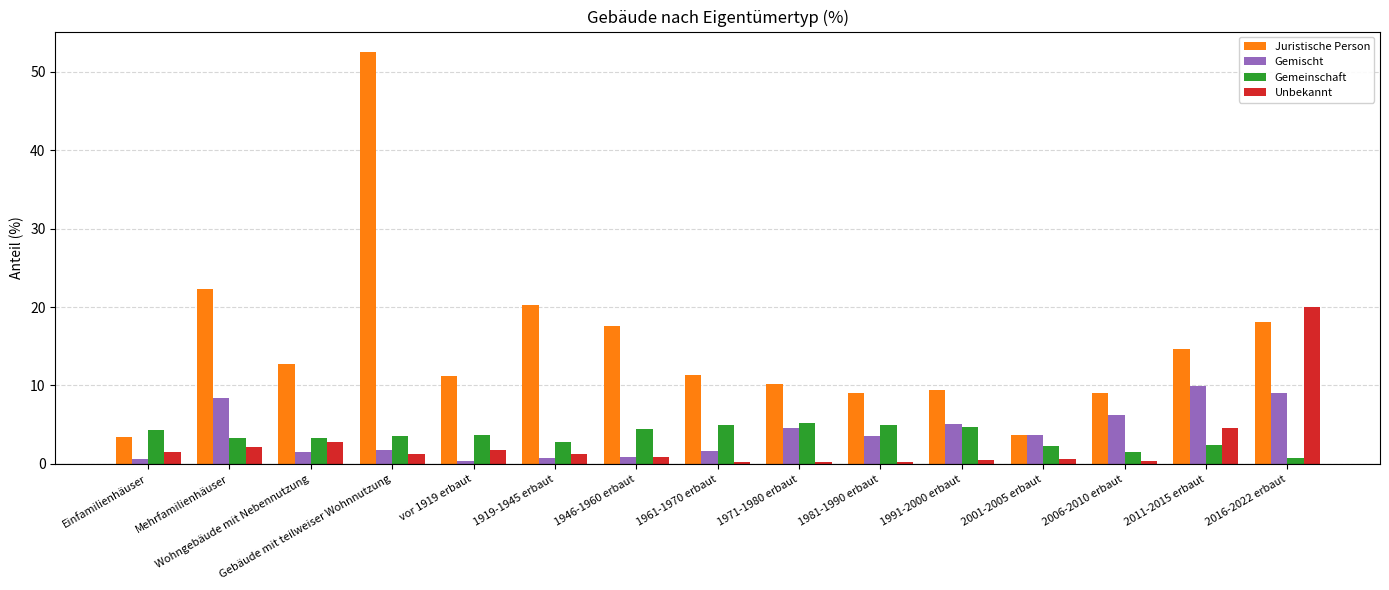

What is the total value across all series at Gebäude mit teilweiser Wohnnutzung?

59.1